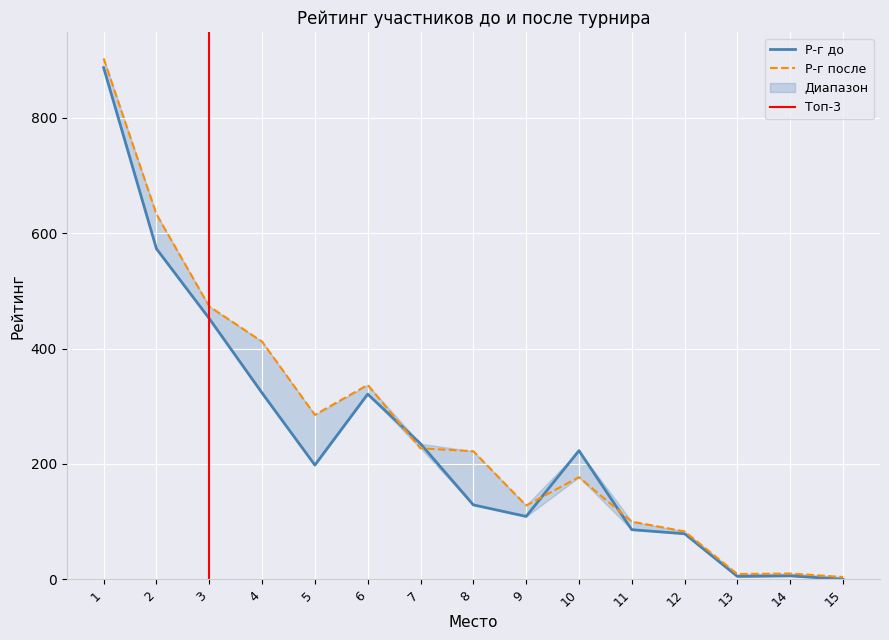

How many data points in Р-г до are less than 198?

7